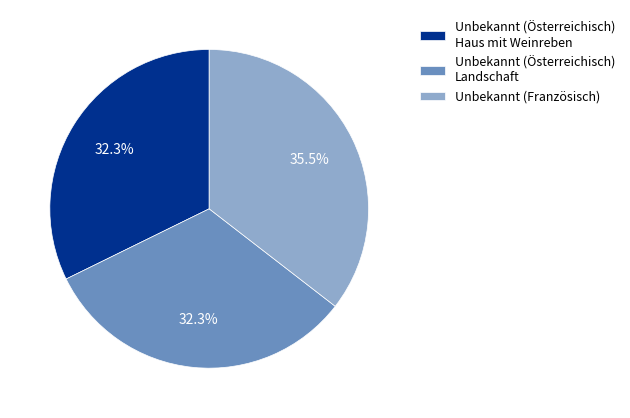

Is there any slice that represents more than half of the pie?

No